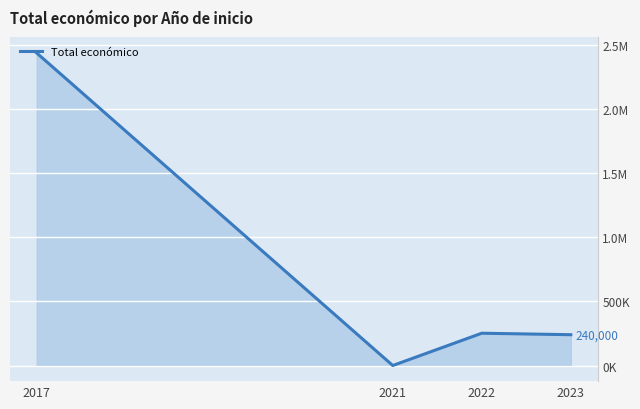

Is it true that the value at 2017 is 957693?

False